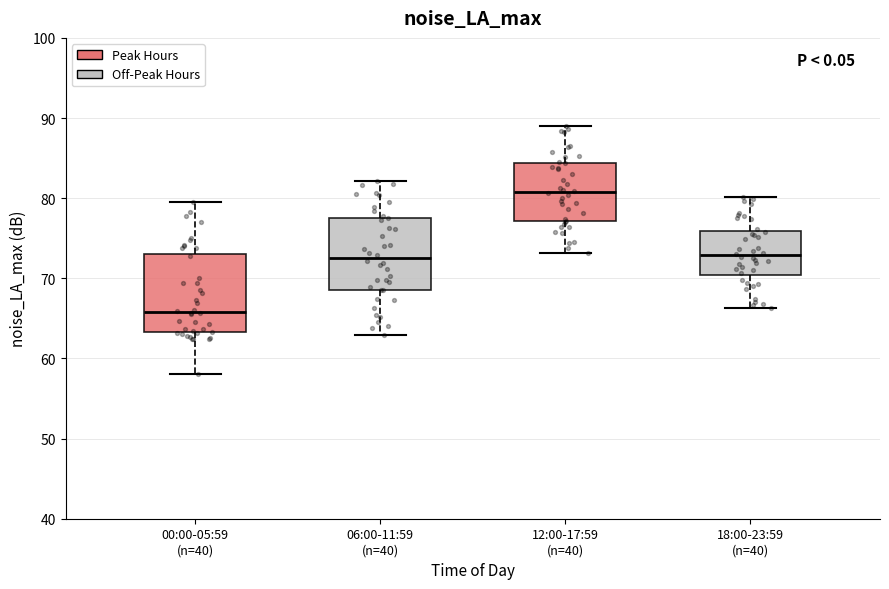

Where does the lower whisker of the box for 00:00-05:59 (n=40) end on the y-axis? The values are not printed on the chart, so give them approximately, as read against the axis.

58